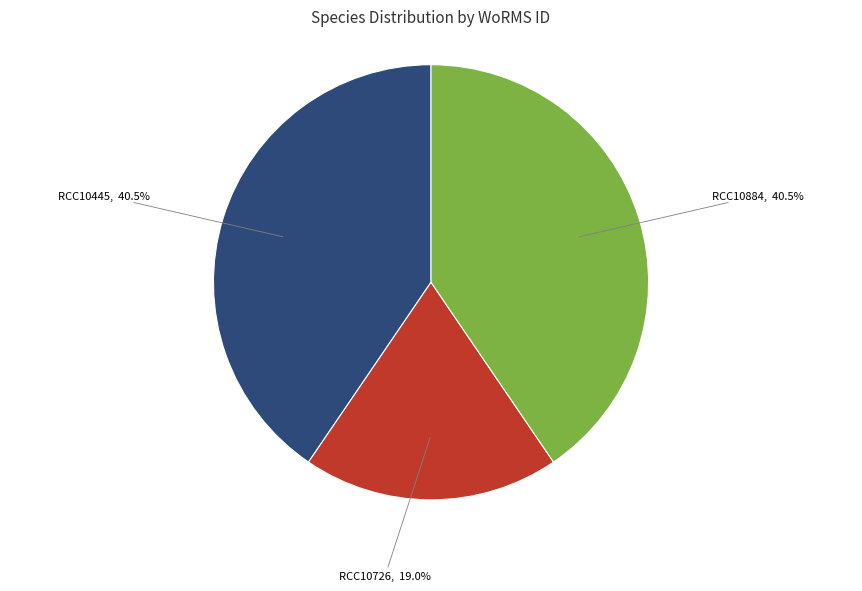

Combined, do RCC10726 and RCC10884 account for over 50%?

Yes